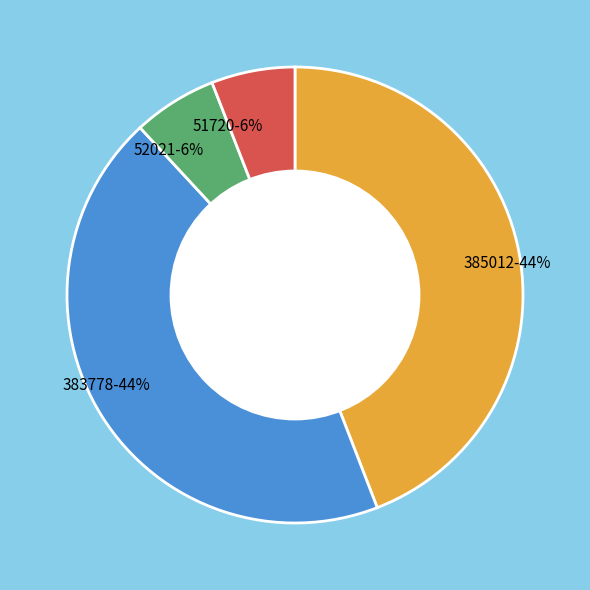

What percentage is the 51720 slice, to the nearest percent?

6%